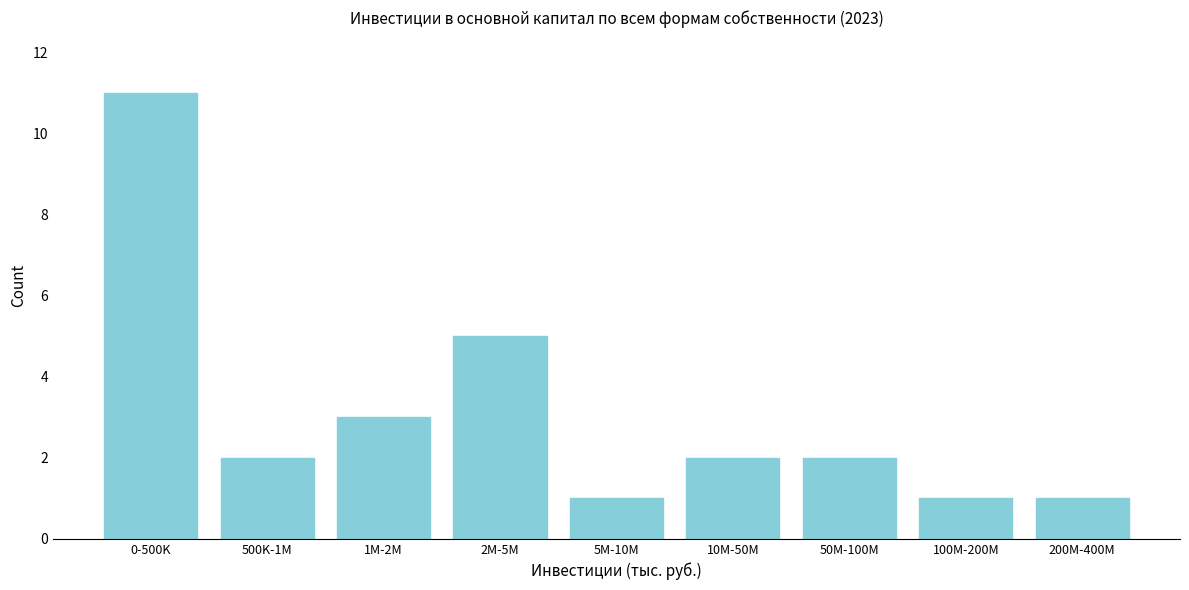

Reading left to right, list all the values displayed in this chart.

0-500K=11	500K-1M=2	1M-2M=3	2M-5M=5	5M-10M=1	10M-50M=2	50M-100M=2	100M-200M=1	200M-400M=1